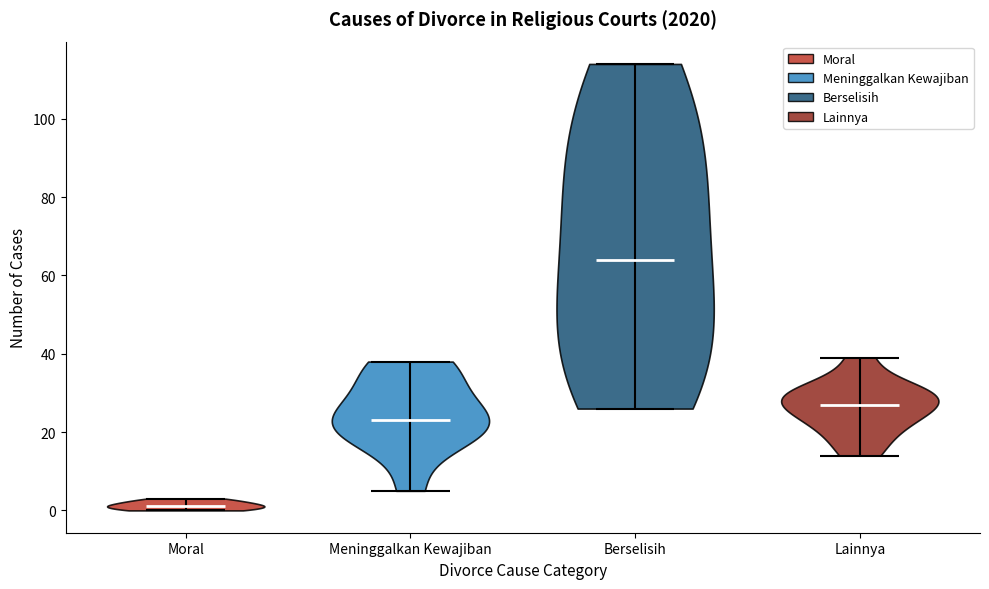

Which violin has the lowest median line?

Moral